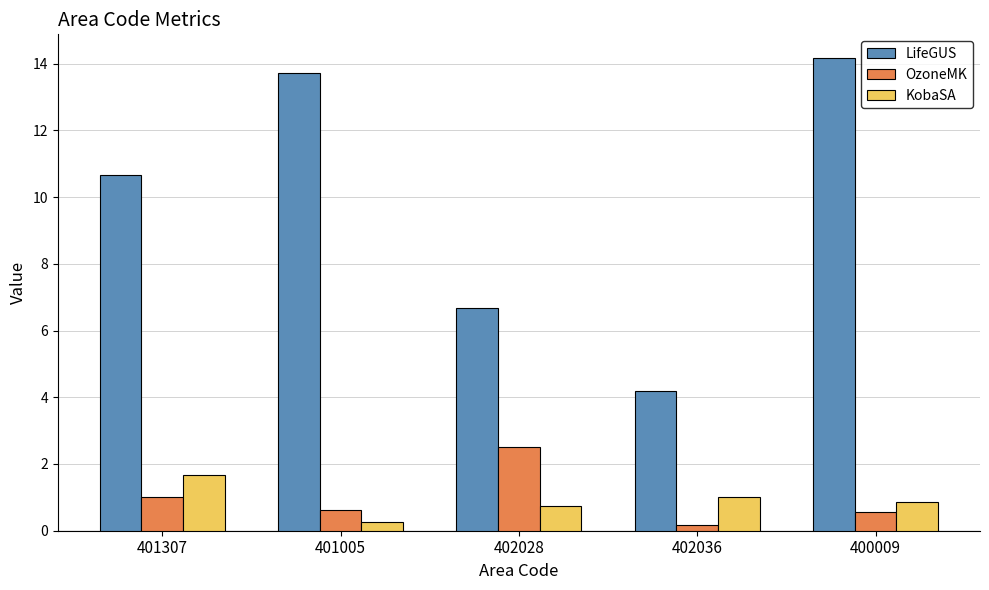

What is the difference between the maximum and minimum values in the OzoneMK series?

2.3